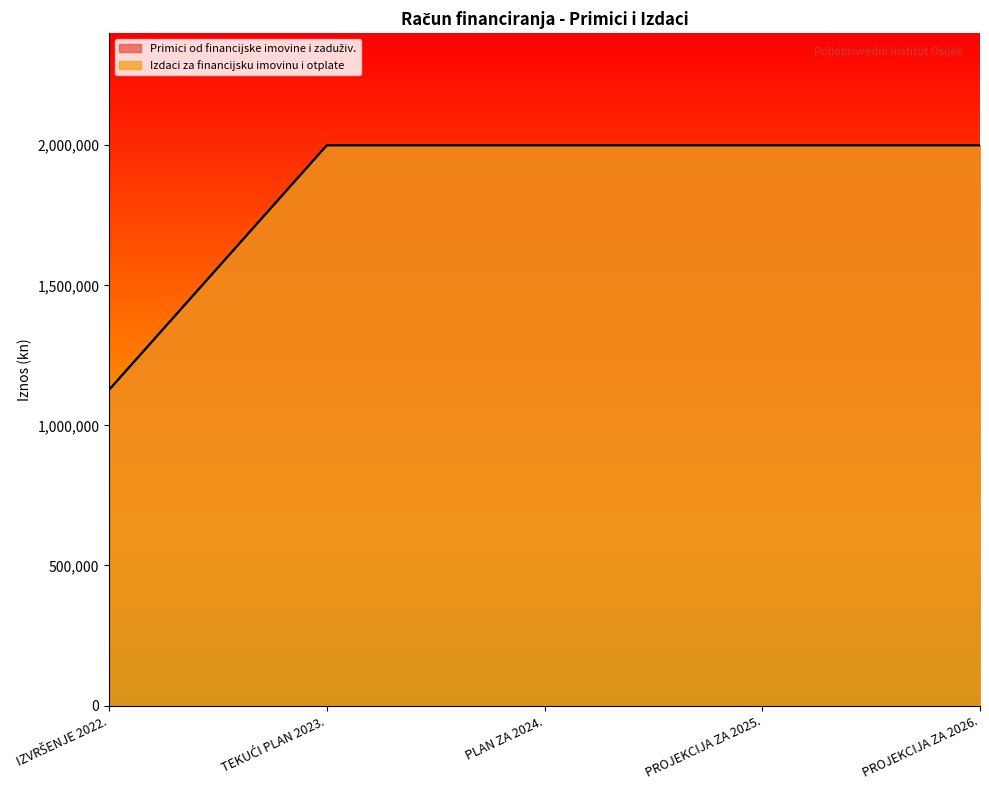

Does the chart display data point markers on the line(s)?

No